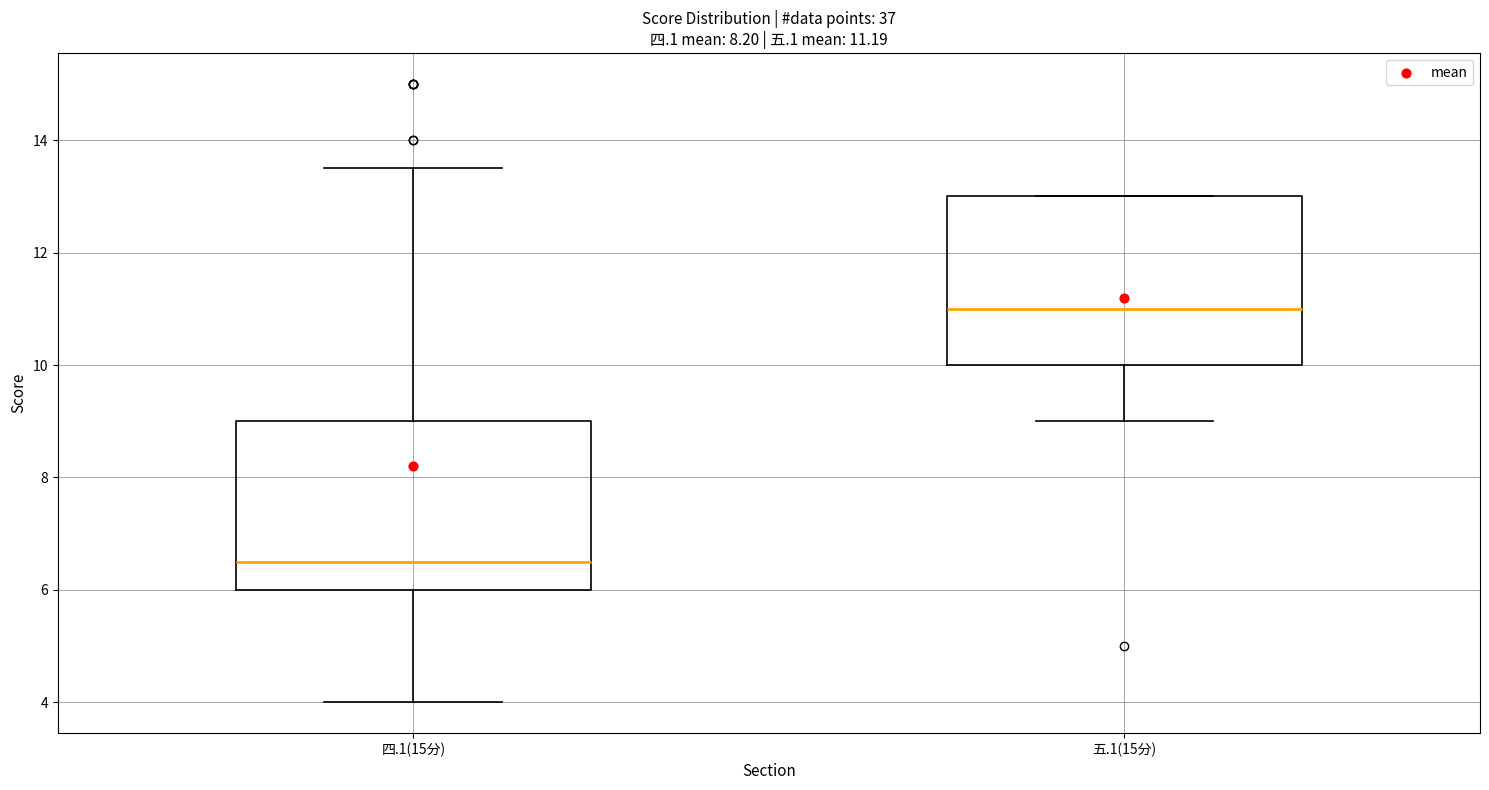

Which box's median line is the highest?

五.1(15分)